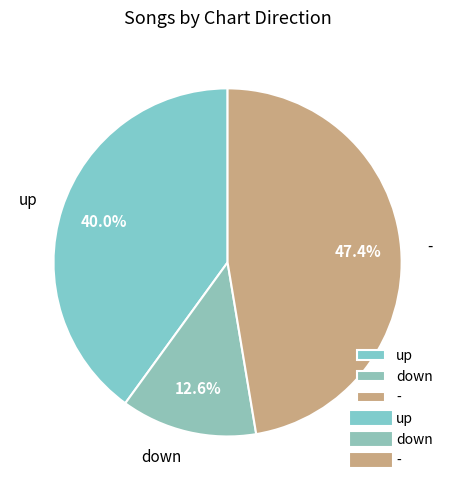

How much of the chart is everything except -?

52.6%